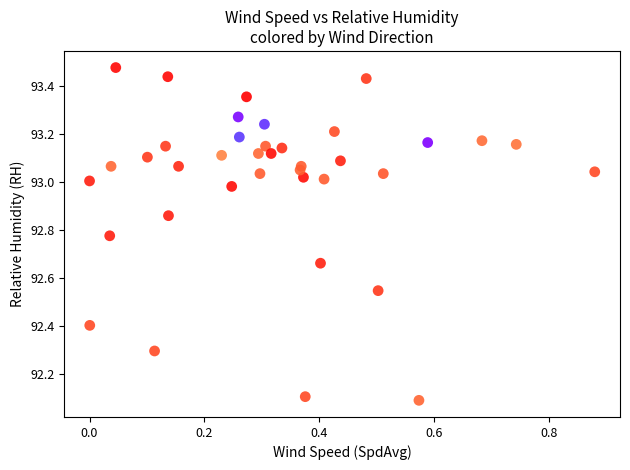

What is the range of X values (max minus min)?

0.9